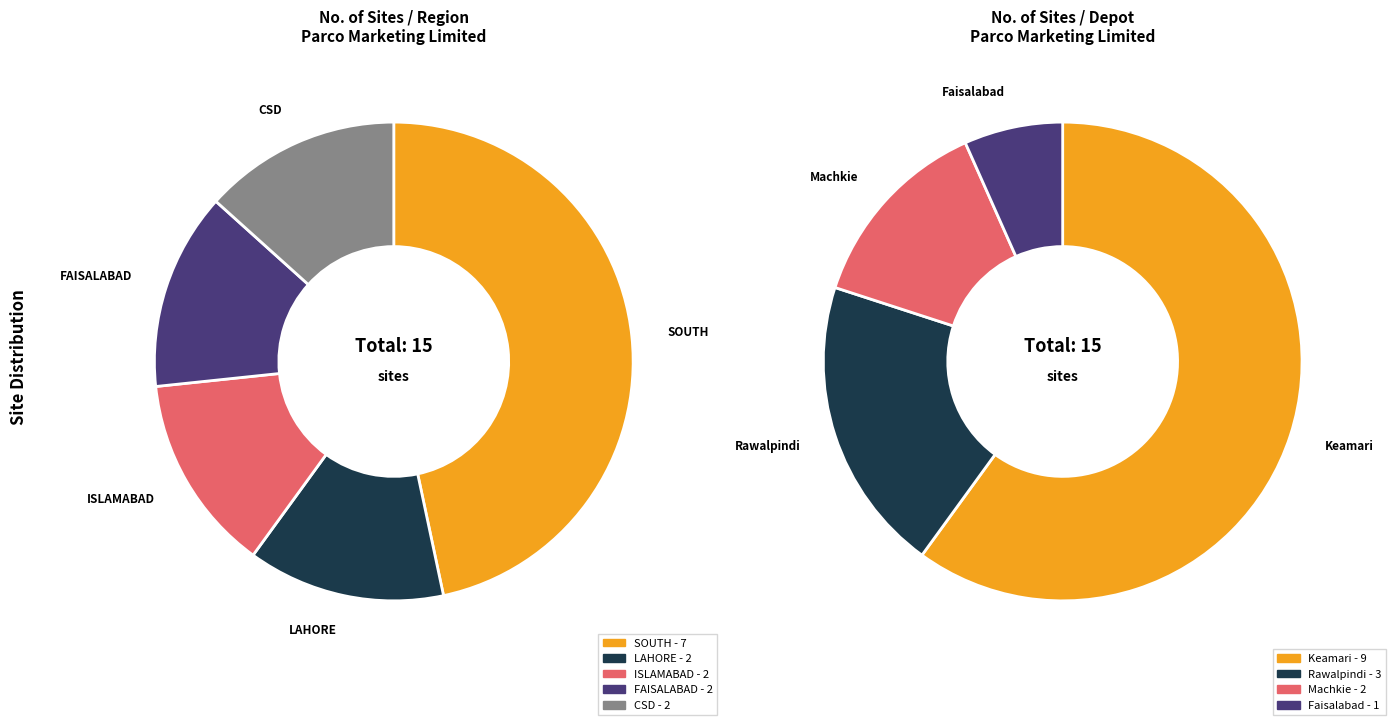

Approximately how many times larger is the value at FAISALABAD compared to LAHORE?

1.0